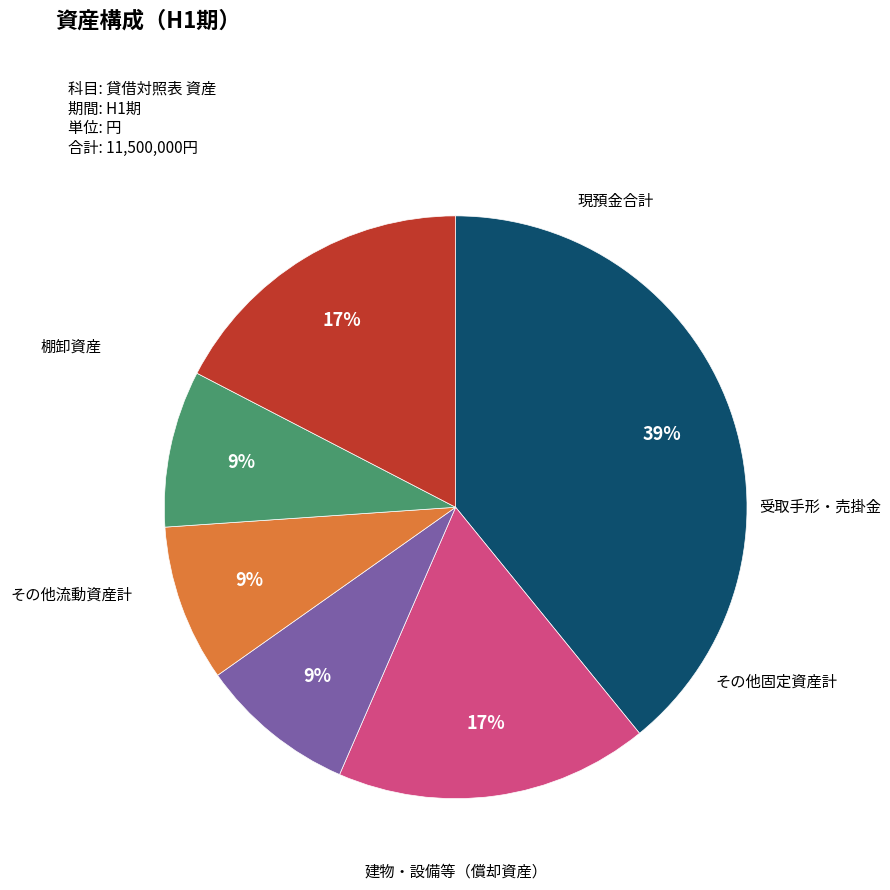

Does any single category account for the majority?

No